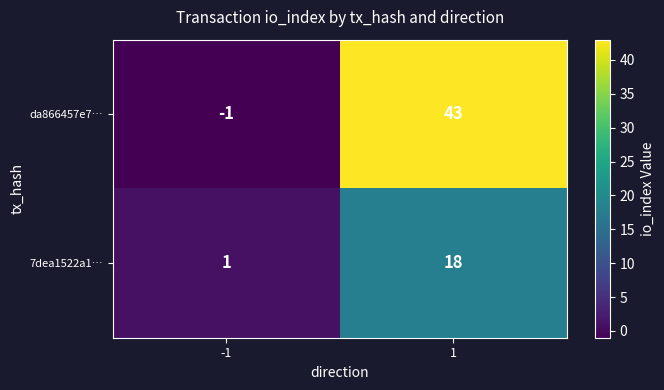

What value does the da866457e7… series have at 1?

43